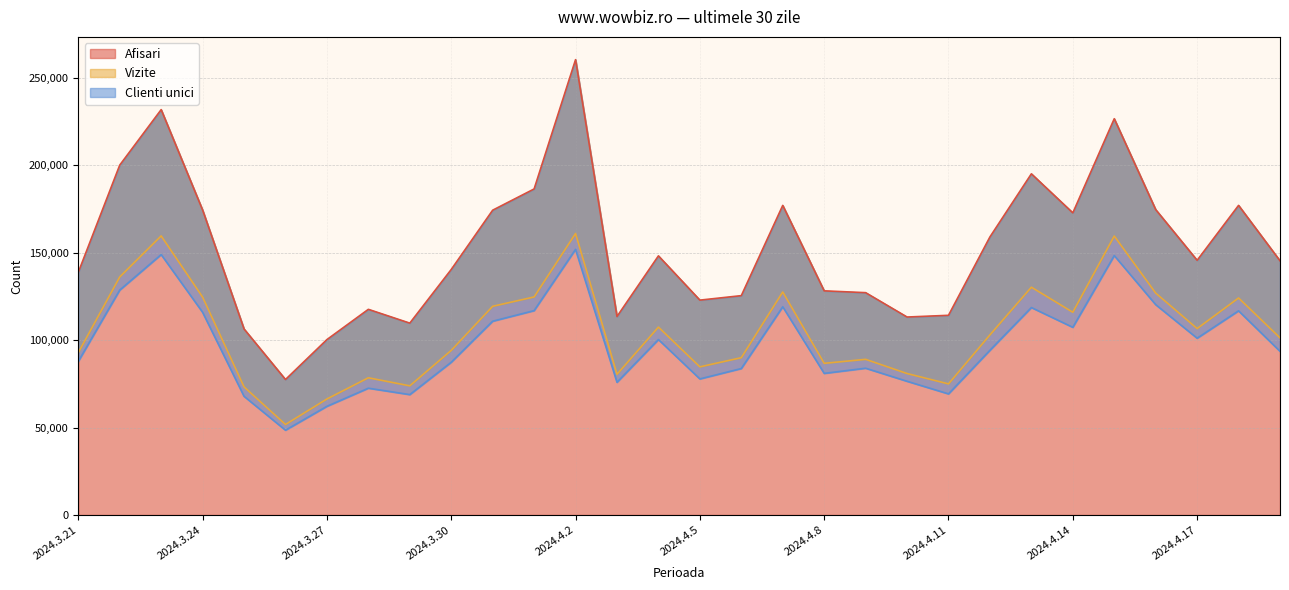

What are all the series names shown in the legend?

Afisari, Vizite, Clienti unici